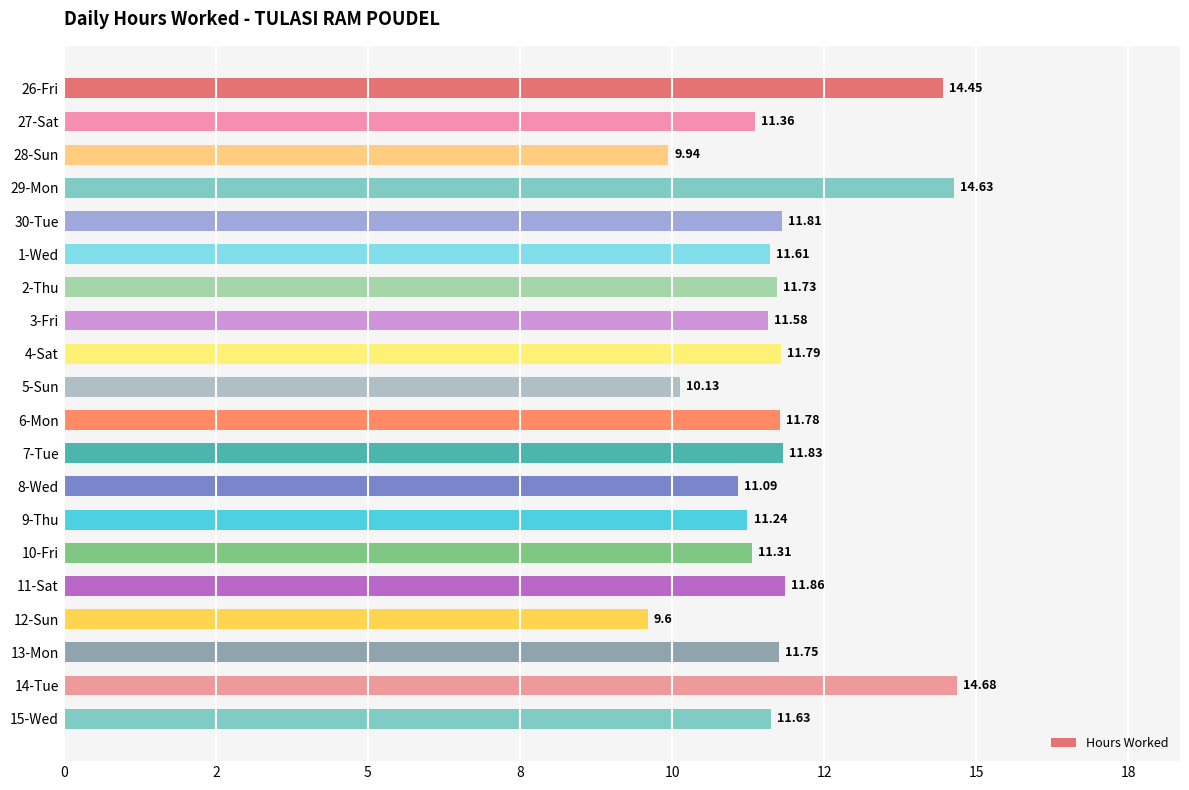

List the labels in order of value, smallest first.

12-Sun, 28-Sun, 5-Sun, 8-Wed, 9-Thu, 10-Fri, 27-Sat, 3-Fri, 1-Wed, 15-Wed, 2-Thu, 13-Mon, 6-Mon, 4-Sat, 30-Tue, 7-Tue, 11-Sat, 26-Fri, 29-Mon, 14-Tue